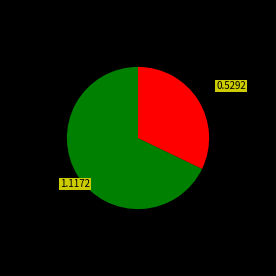

Is there a majority slice in this chart?

Yes